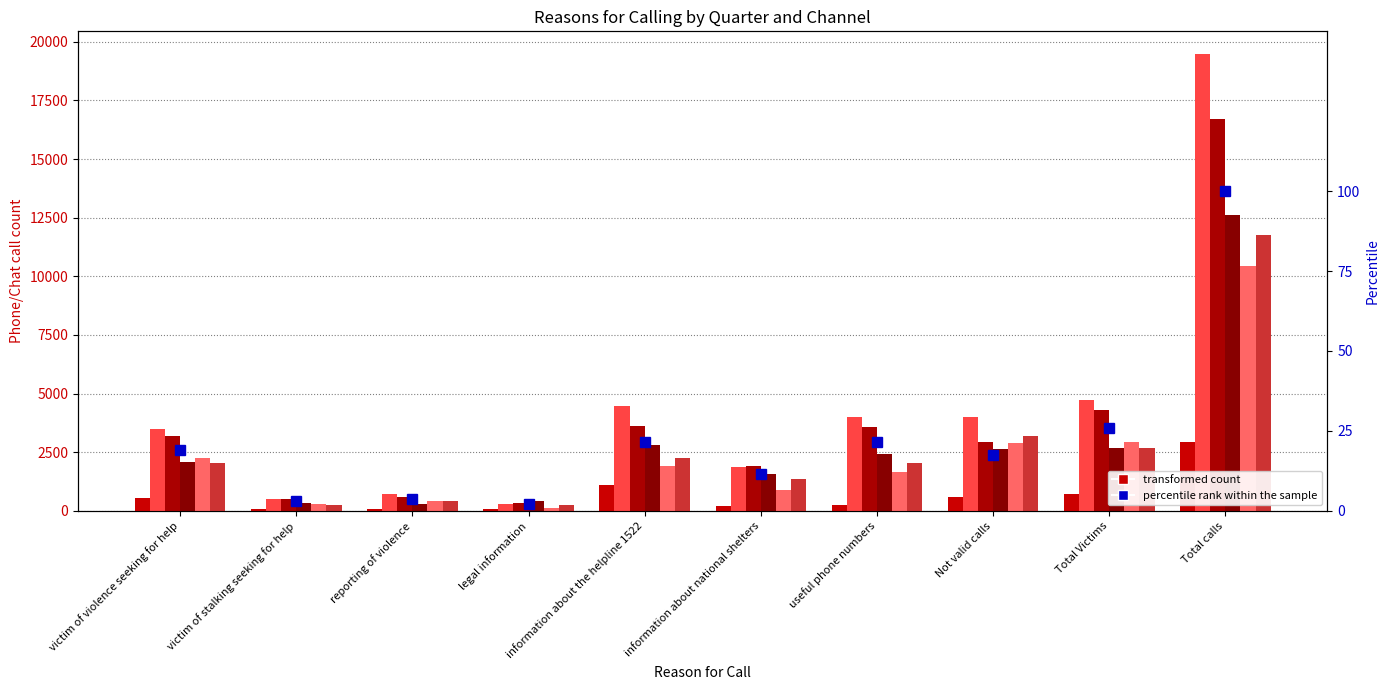

What is the label of the 7th bar from the left?

useful phone numbers